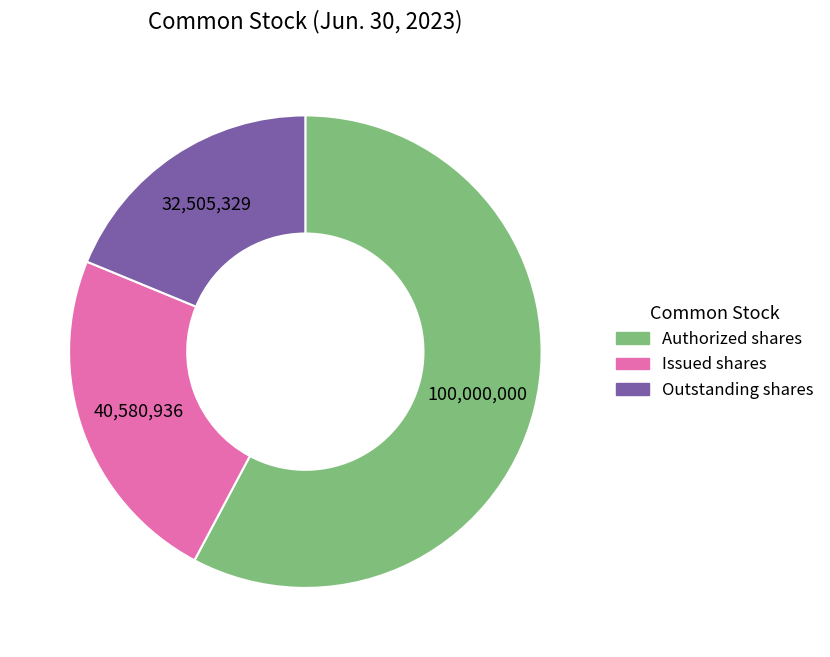

What is the majority slice?

Authorized shares